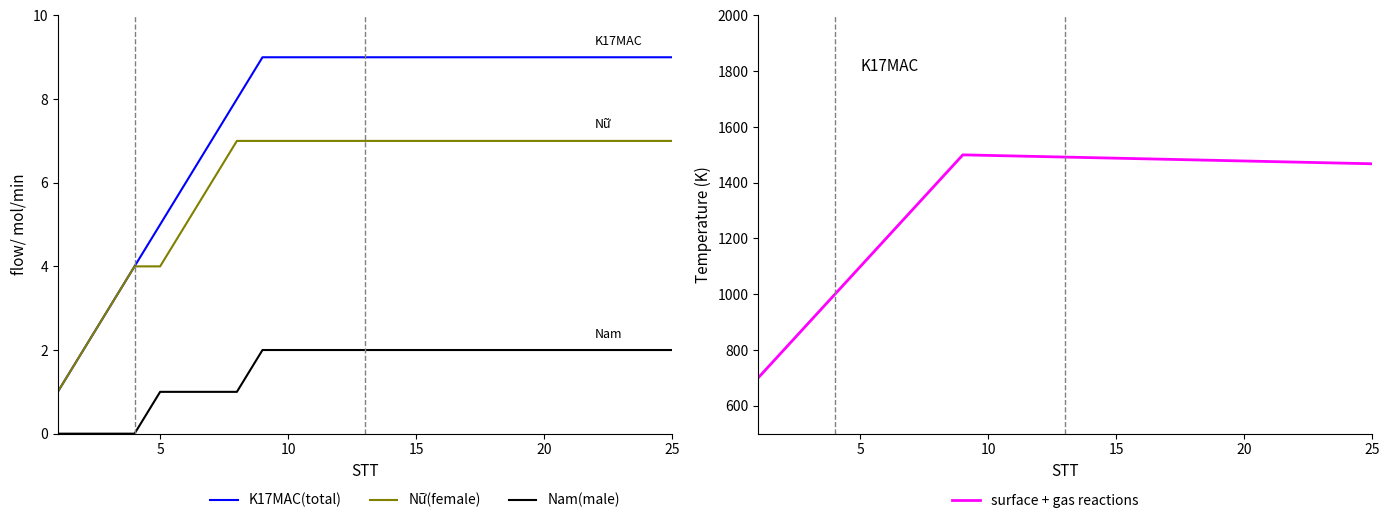

Is the value of Nam(male) at 20 greater than the value of K17MAC(total) at 22?

No